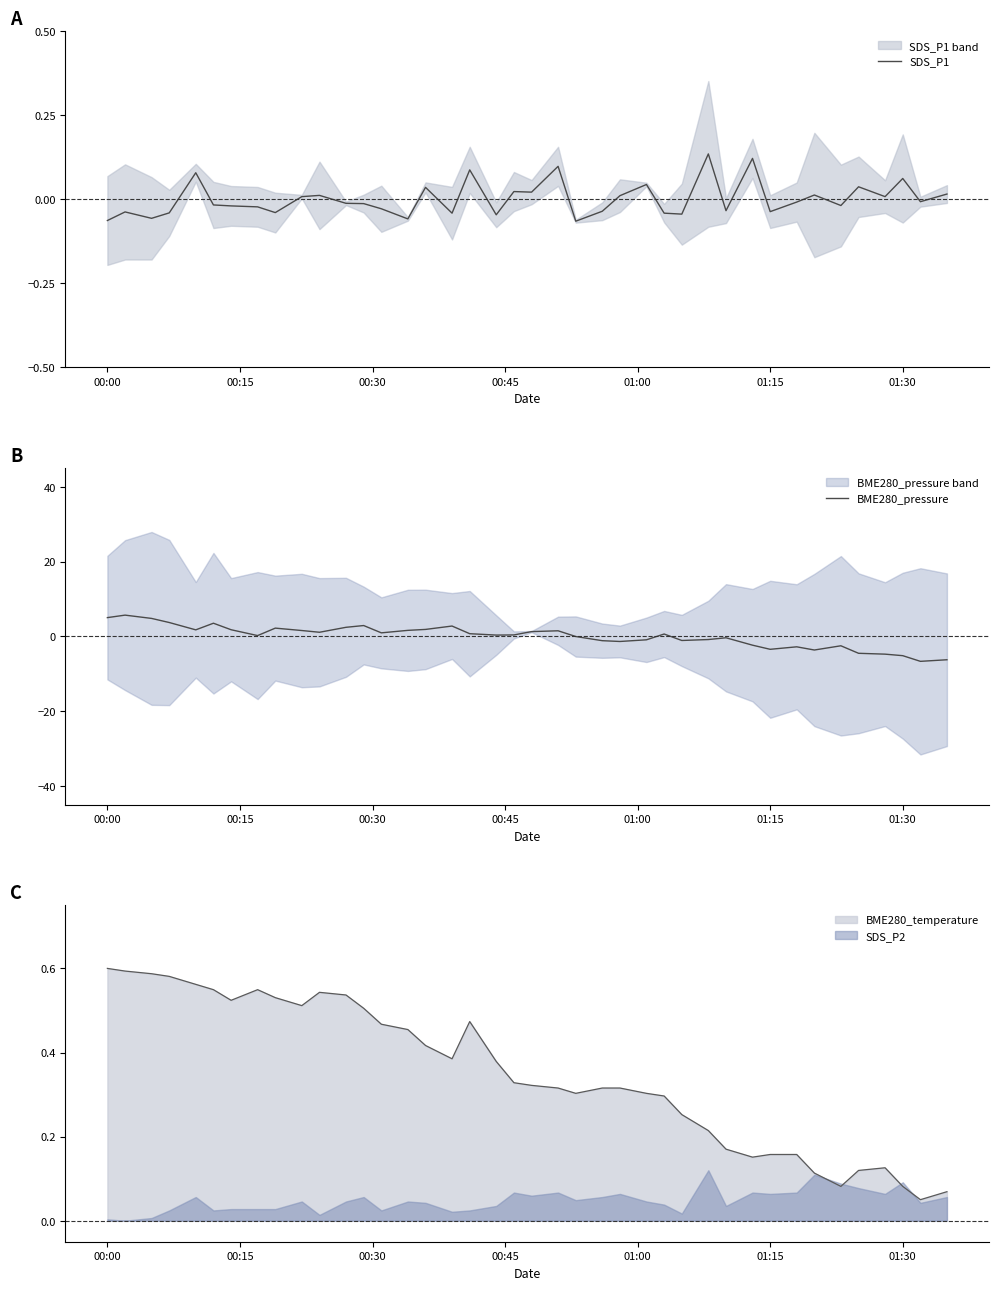

True or false: BME280_pressure has a value of -3.5 at 01:15.

True